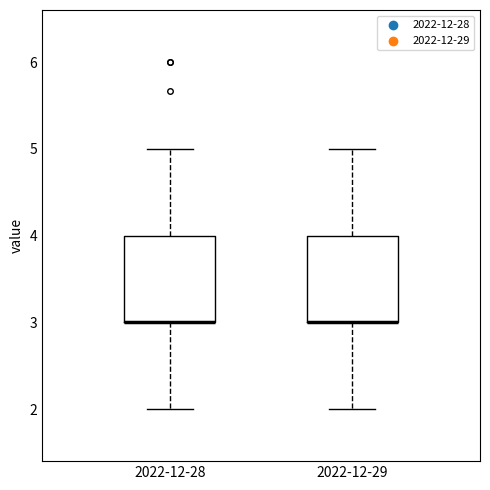

Reading left to right, read every box against the y-axis: the position of its median line, the range the box covers, and the ends of its whiskers. The values are not printed on the chart, so give them approximately, as read against the axis.

2022-12-28: median 3 (drawn on the box's lower edge), box 3 to 4, whiskers 2 to 5
2022-12-29: median 3 (drawn on the box's lower edge), box 3 to 4, whiskers 2 to 5